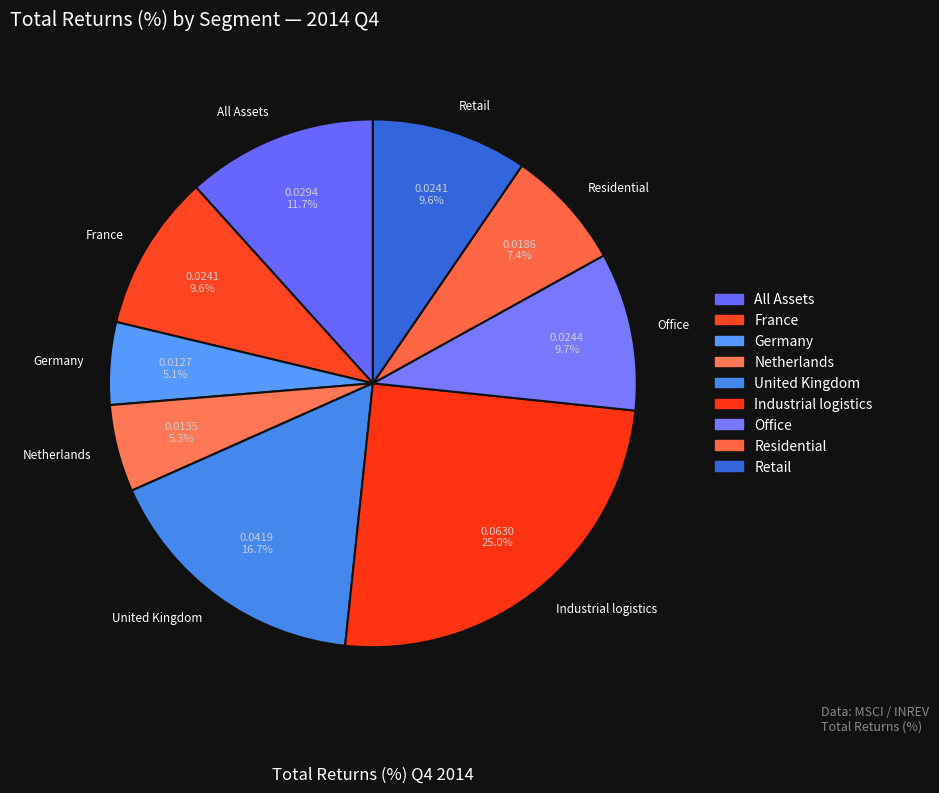

The Retail slice represents 10% of the pie. True or false?

True